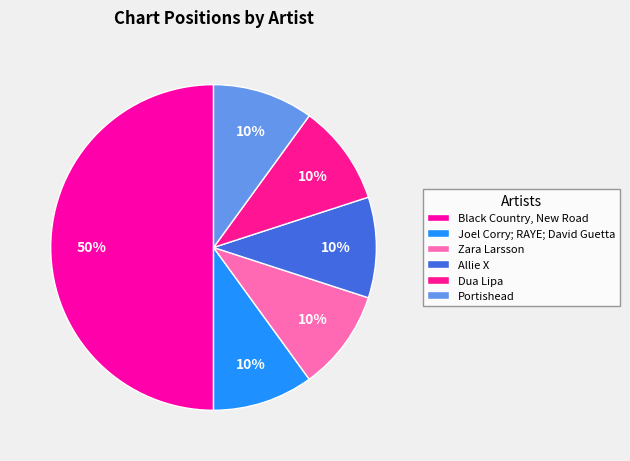

True or false: Dua Lipa accounts for 5% of the total.

False